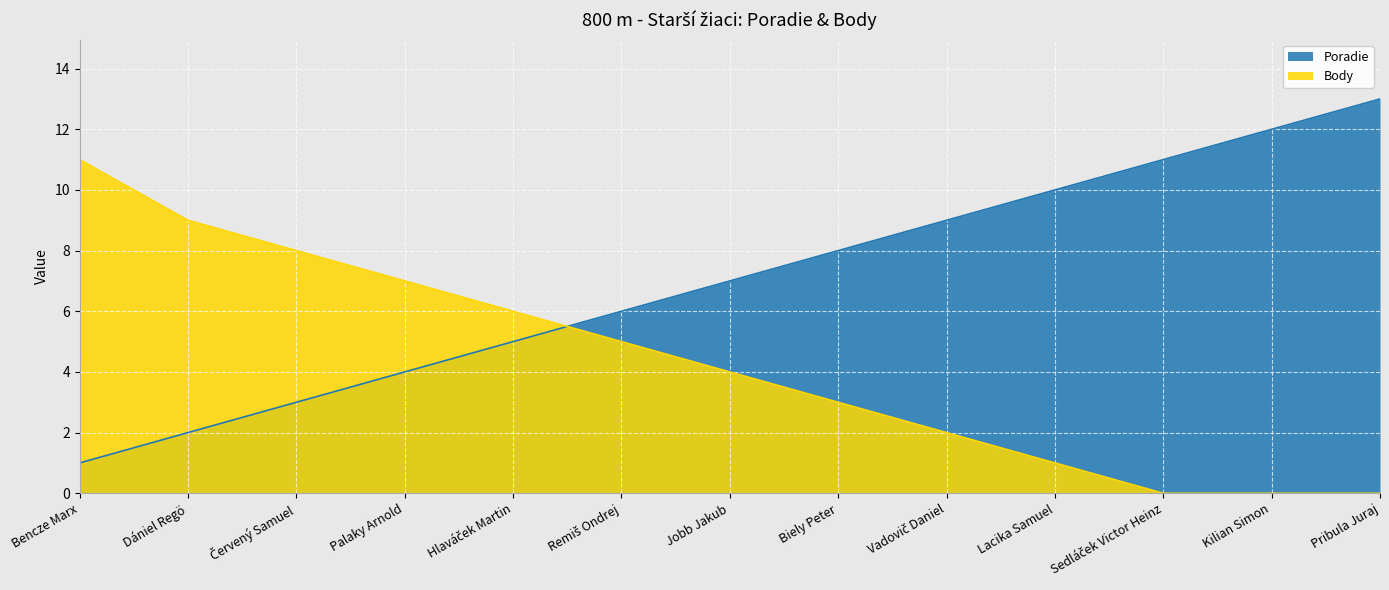

Is the value of Poradie at Biely Peter greater than the value of Body at Hlaváček Martin?

Yes